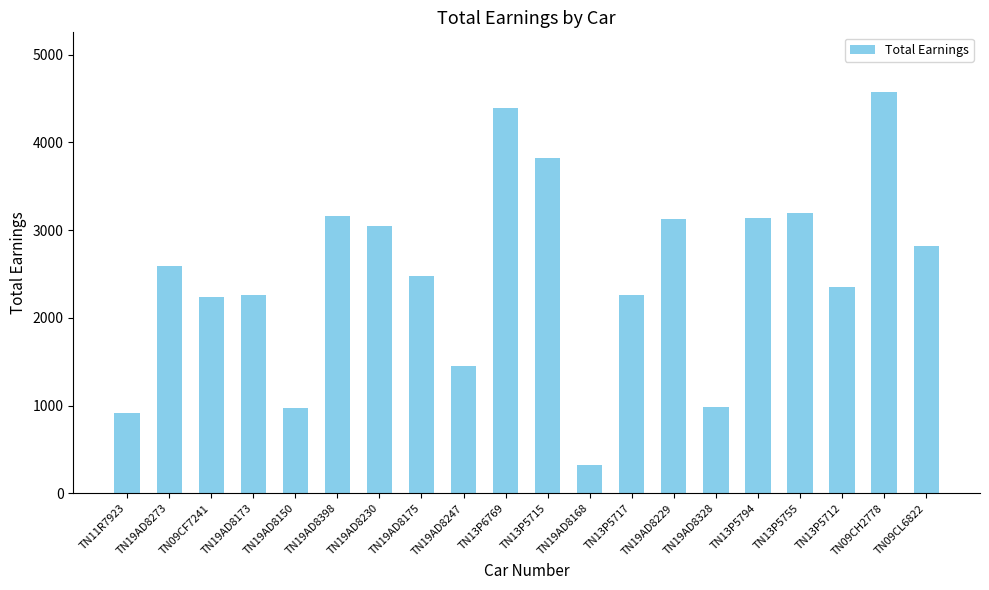

What is the difference between the second highest and second lowest values?

3480.8